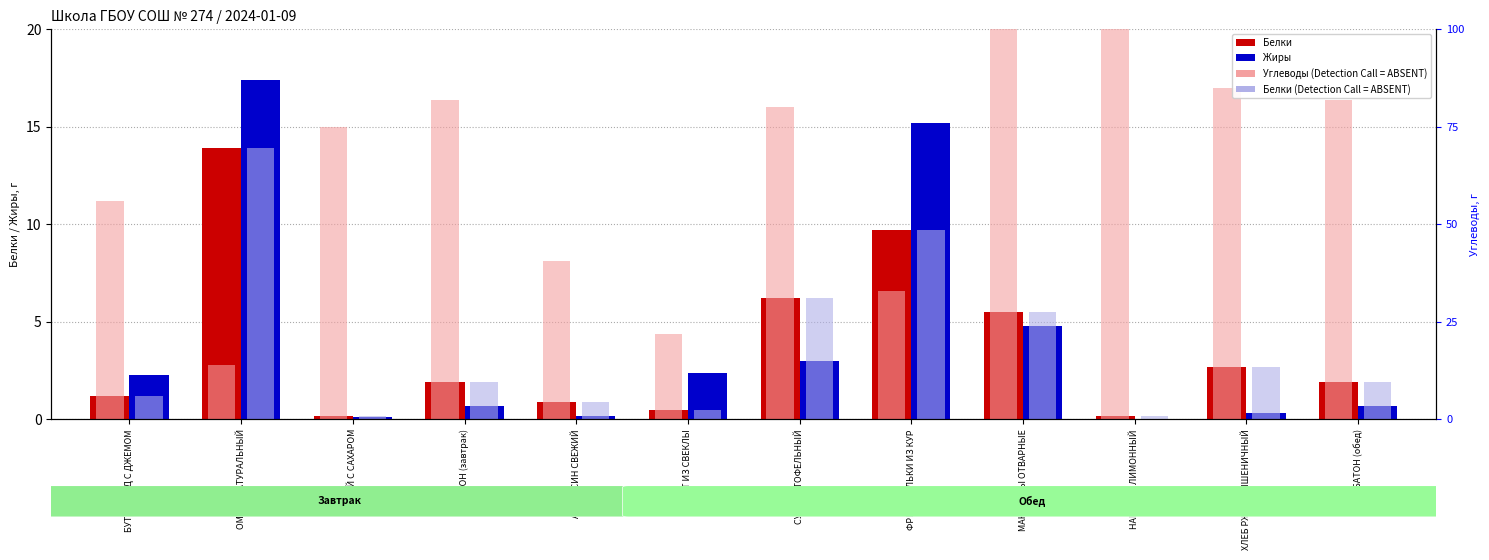

How many bars are there in total?

48